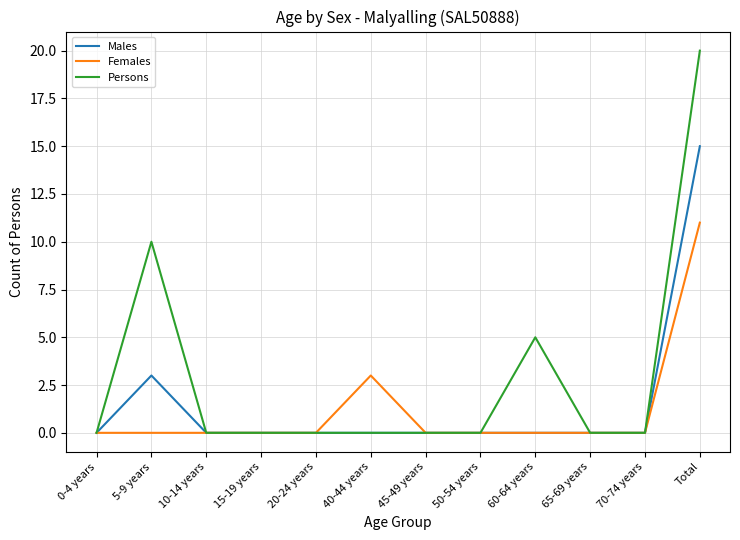

At which category is the sum across all series the highest?

Total